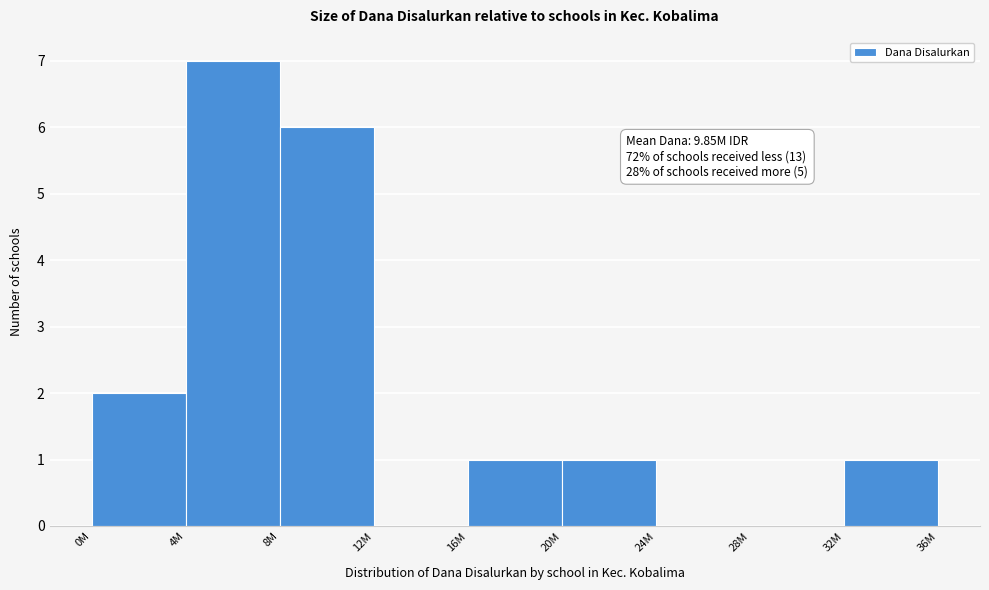

Reading left to right, extract all data points from this chart.

0M=2	4M=7	8M=6	12M=0	16M=1	20M=1	24M=0	28M=0	32M=1